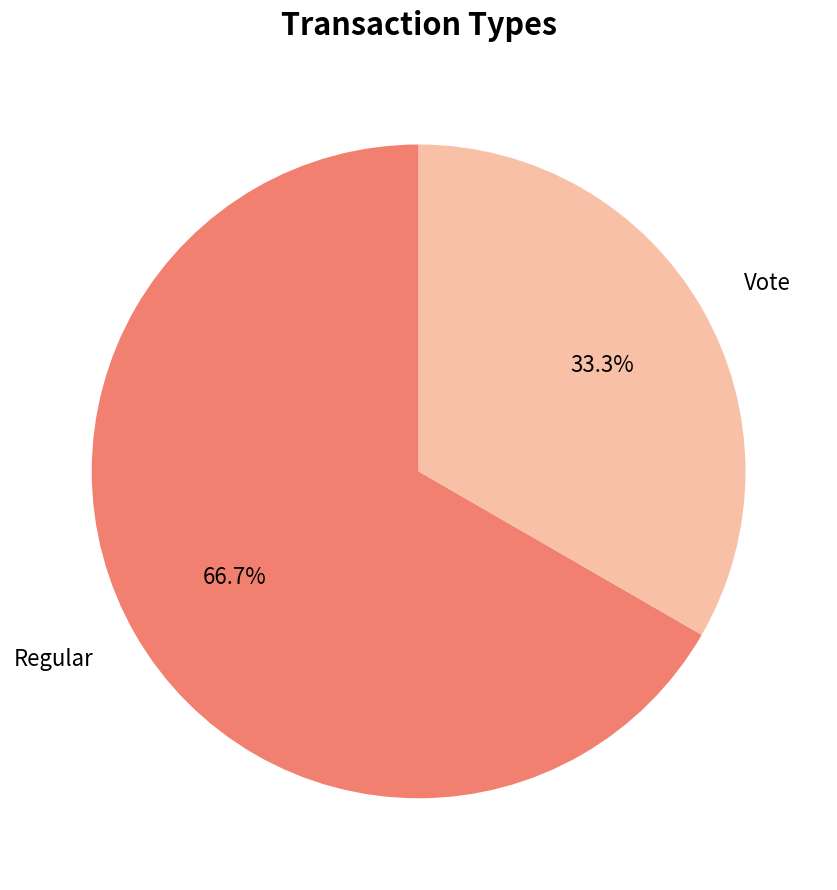

Is there any slice that represents more than half of the pie?

Yes